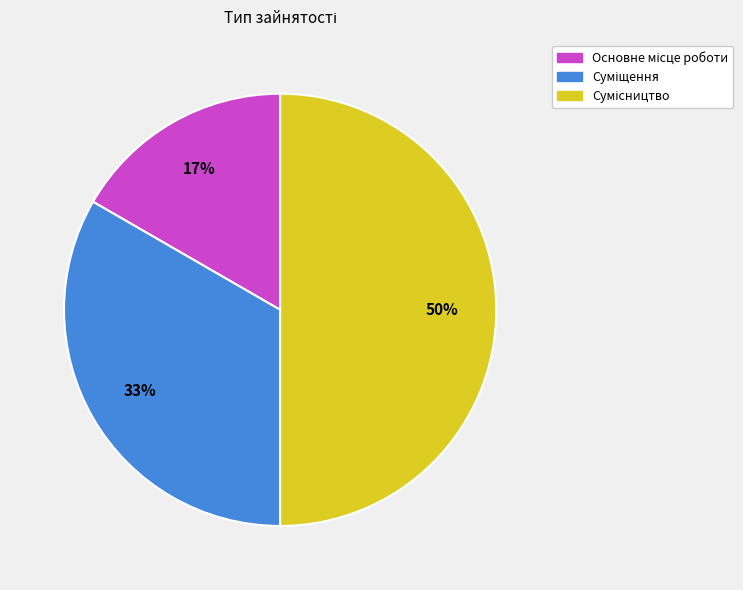

How many slices are in this pie chart?

3